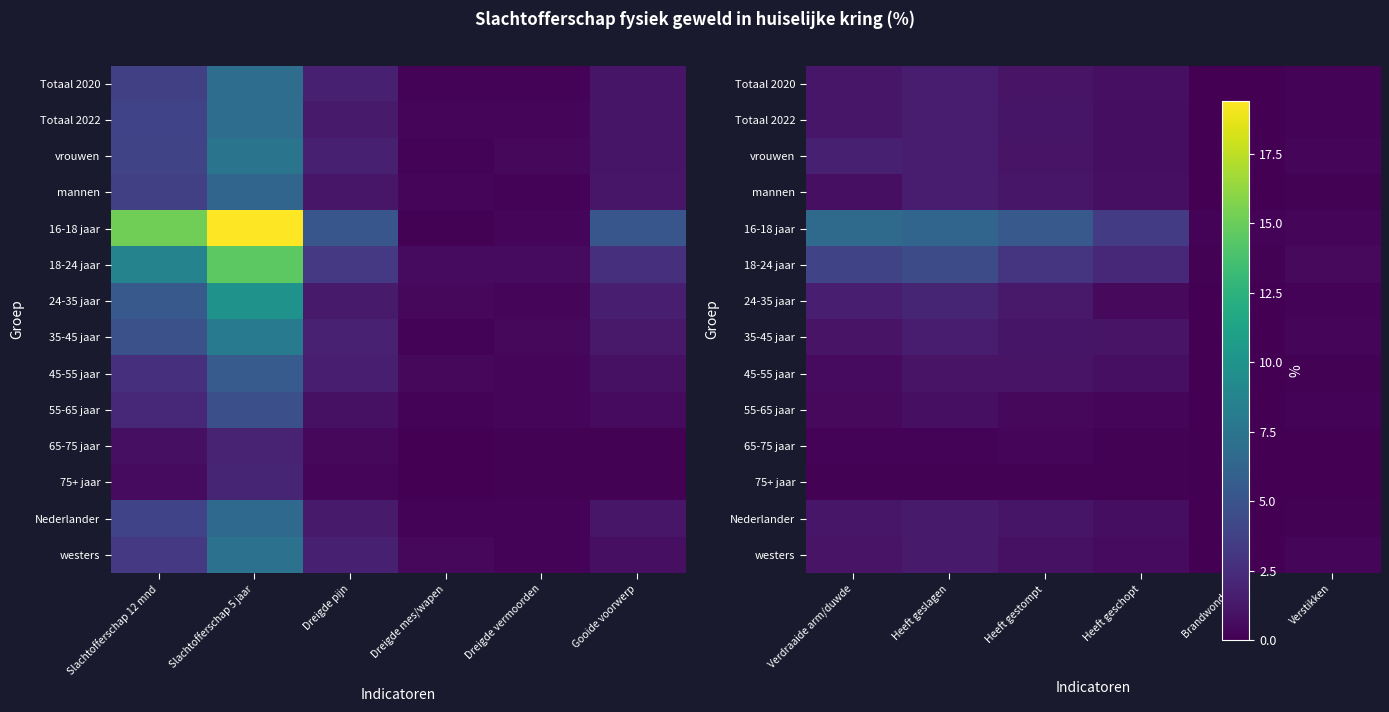

Between Heeft geslagen and Heeft gestompt, which series saw the biggest shift?

18-24 jaar